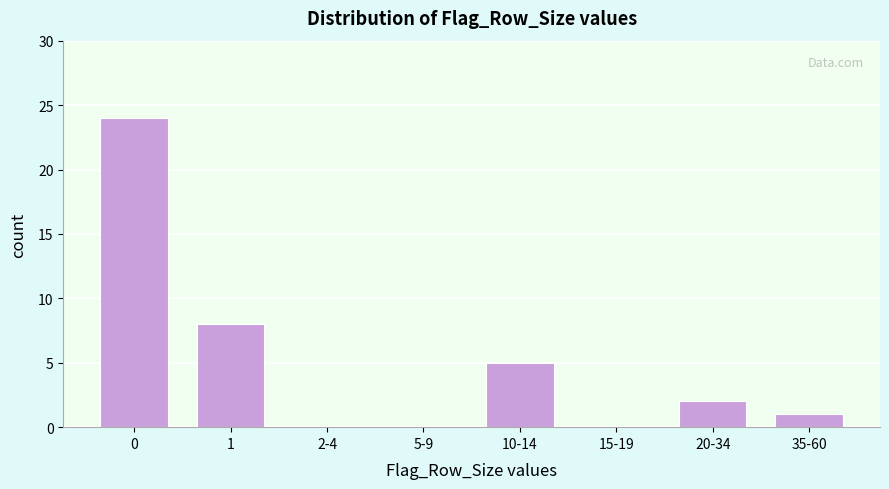

Reading left to right, extract all data points from this chart.

0=24	1=8	2-4=0	5-9=0	10-14=5	15-19=0	20-34=2	35-60=1